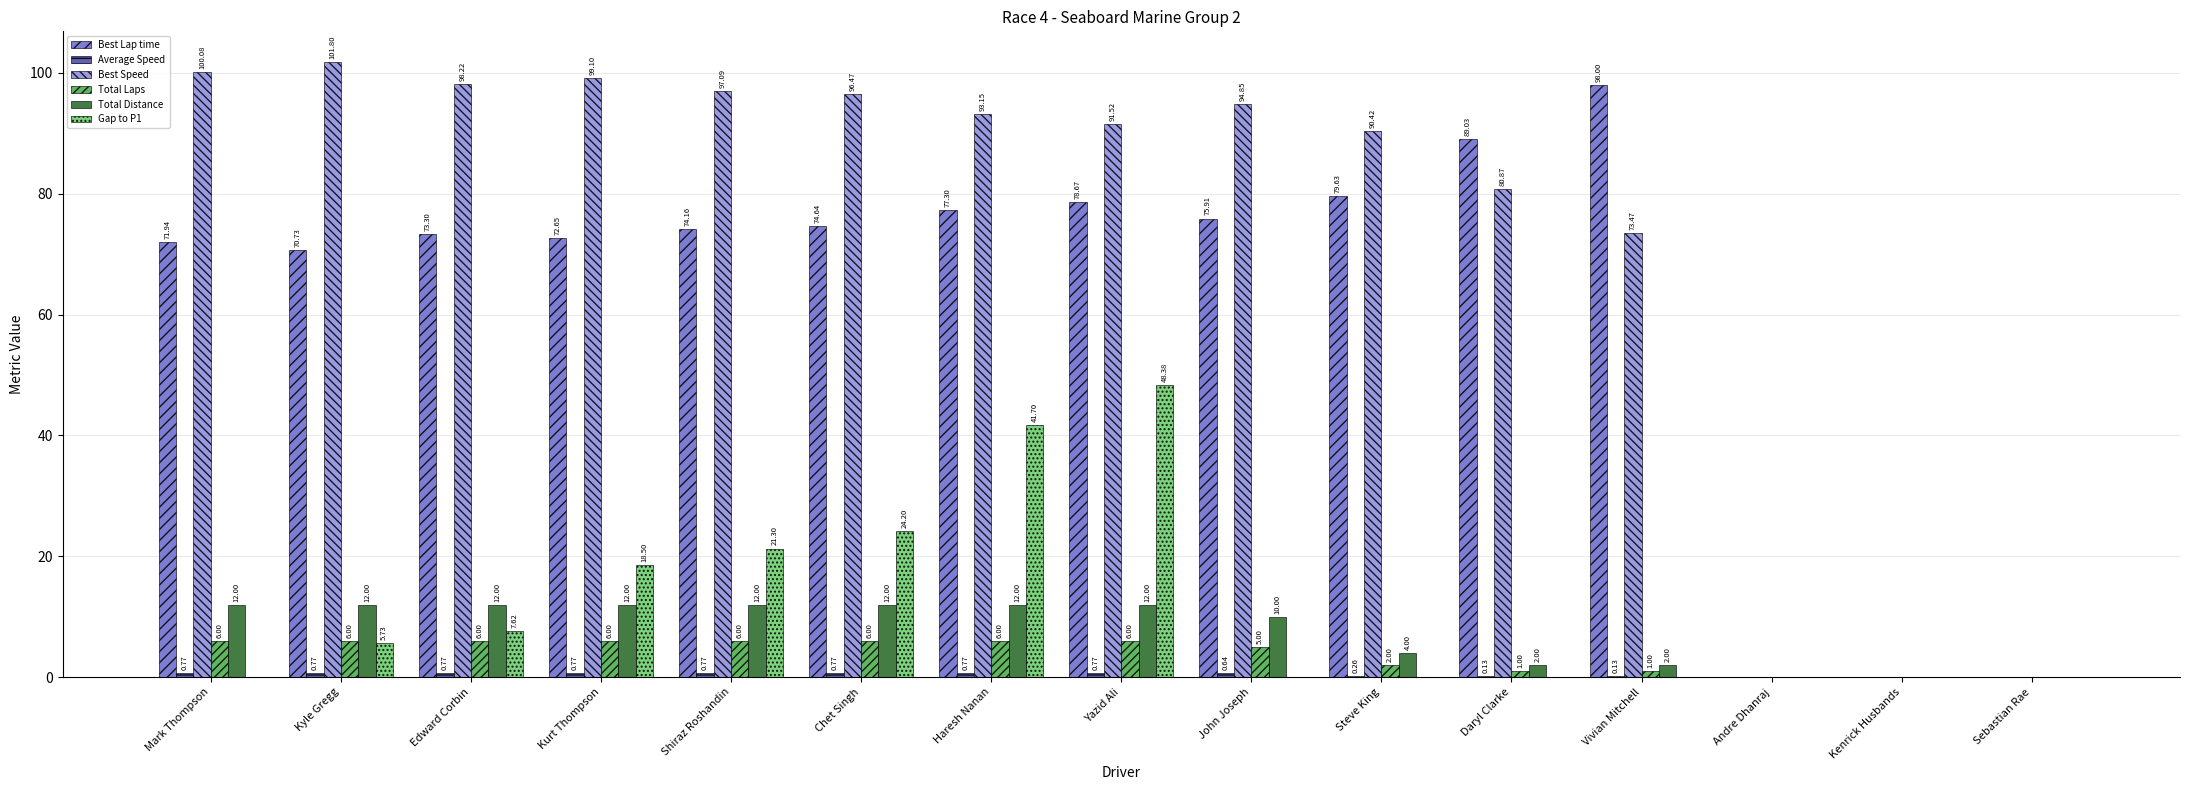

How many values in the Best Speed series exceed 93?

8